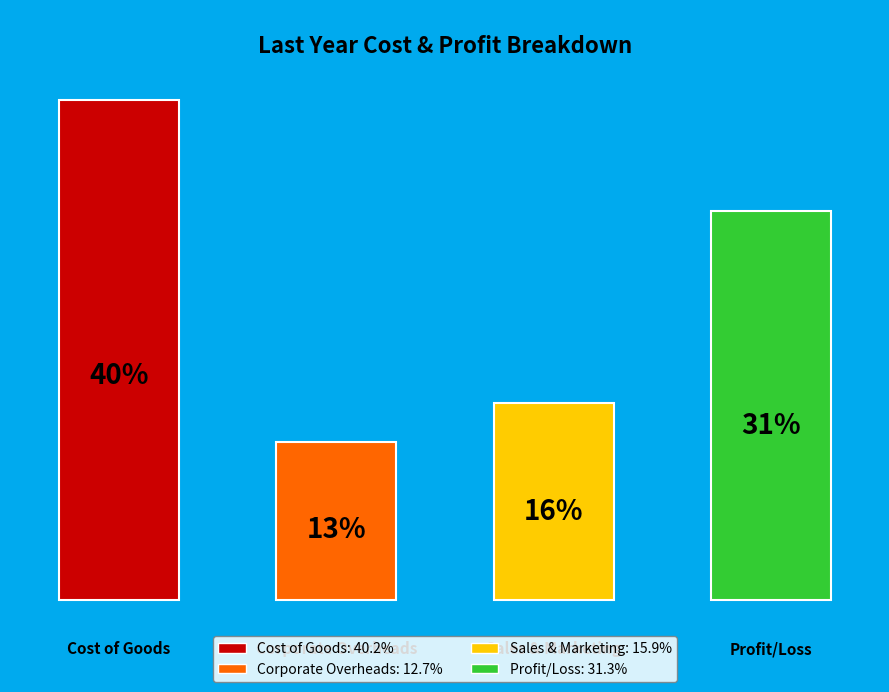

Between Profit/Loss and Corporate Overheads, which is larger?

Profit/Loss